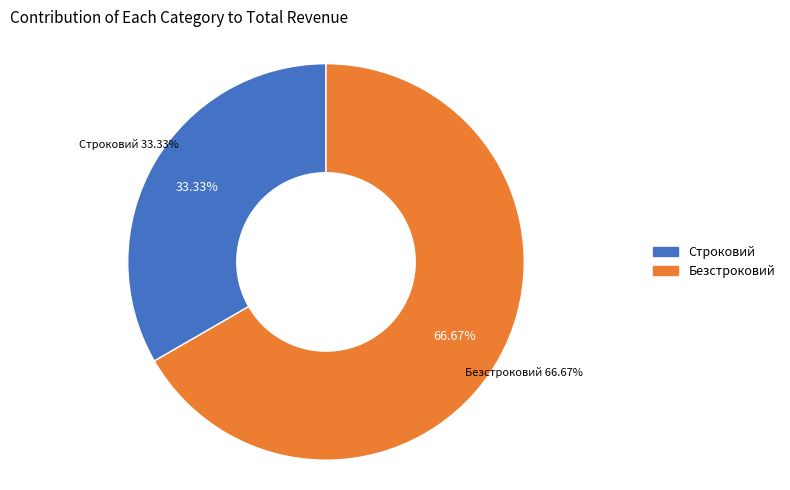

To the nearest percent, what is the difference between the Строковий and Безстроковий slice percentages?

33%